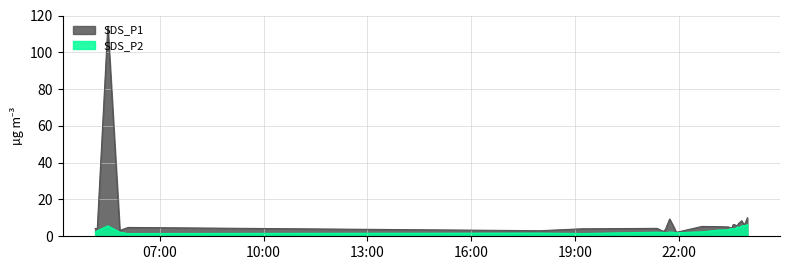

Reading left to right, transcribe all the data shown in this chart.

SDS_P1: 4.2	4.1	114.2	3.1	4.8	3.0	4.1	4.3	2.6	3.8	9.4	4.9	2.1	5.3	5.2	5.1	5.0	4.7	4.5	6.3	6.3	5.8	6.0	7.1	8.4	6.8	6.5	8.2	10.1
SDS_P2: 2.1	3.0	5.7	2.2	1.5	1.7	1.5	2.2	2.1	1.8	2.3	2.1	1.9	2.4	3.4	3.5	3.8	4.2	4.1	4.1	4.0	4.3	5.1	4.6	5.6	5.9	5.7	6.1	6.3